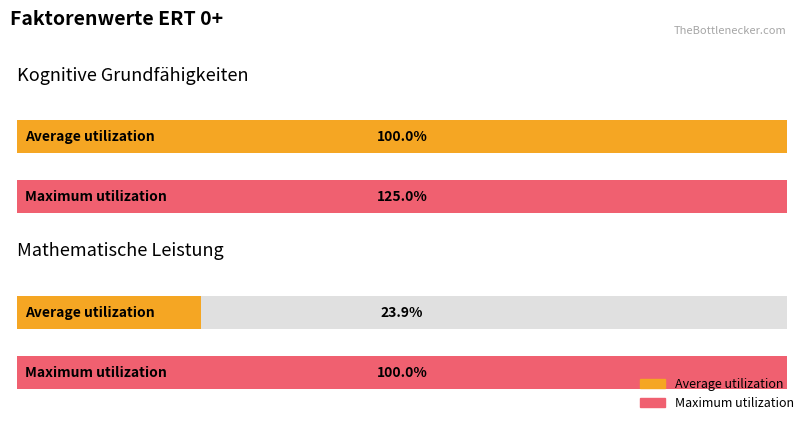

What is the label of the 1st bar from the right?

Mathematische Leistung